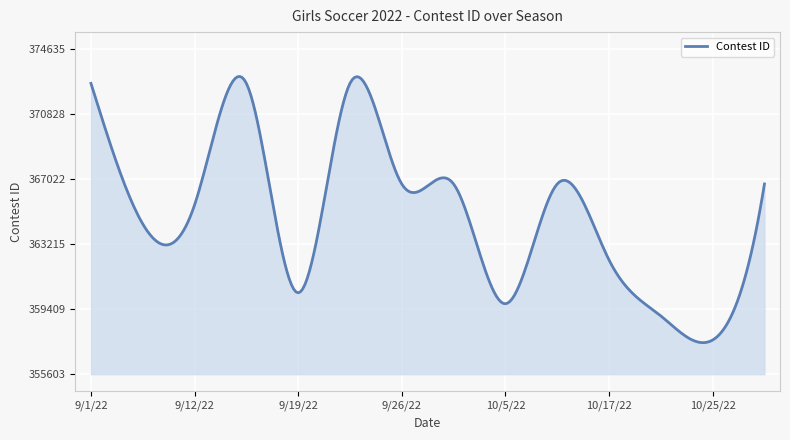

What is the minimum value shown in the chart?

357448.0